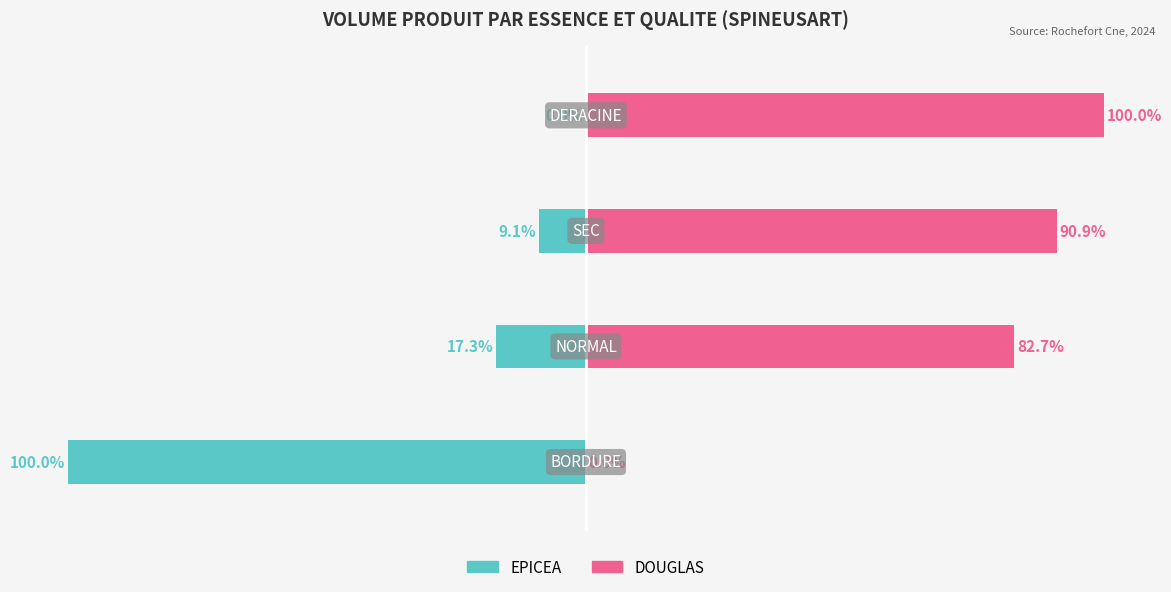

How many bars are there in total?

8